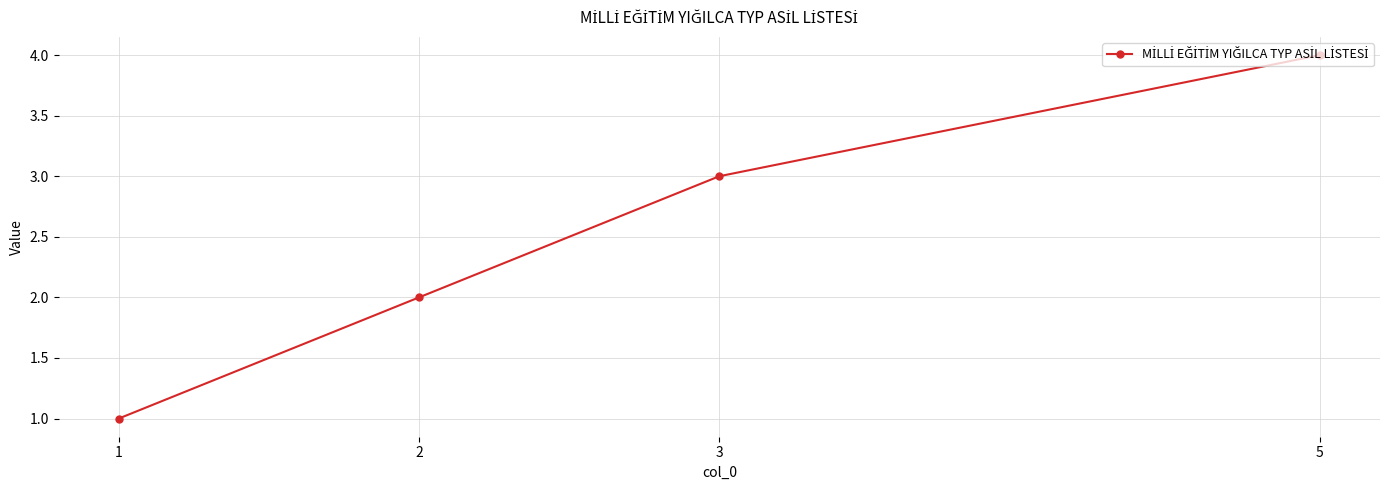

How many categories are shown in the chart?

4